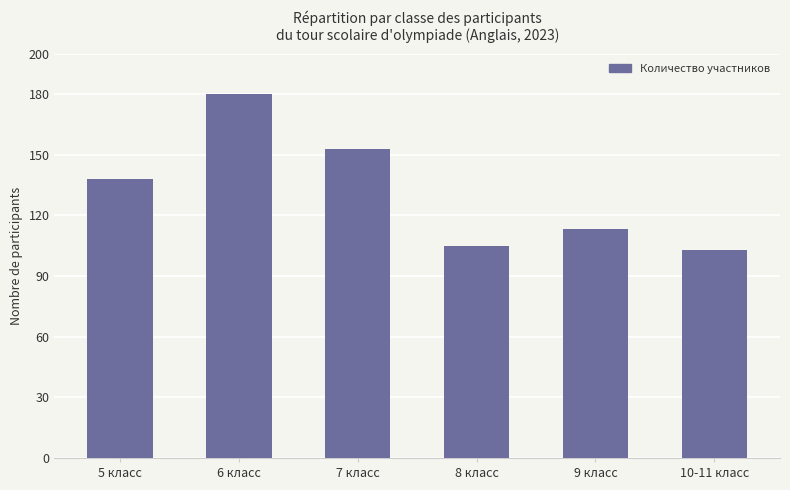

How many values are below 138?

3